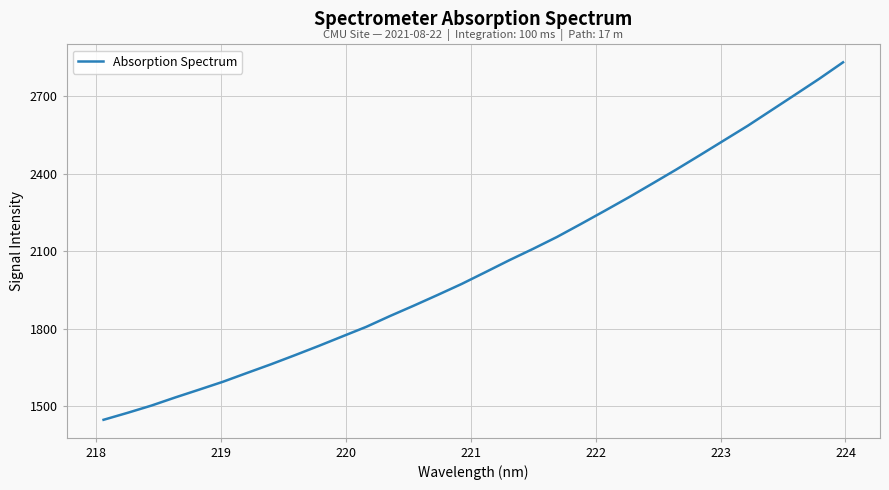

Count the number of categories in the chart.

32